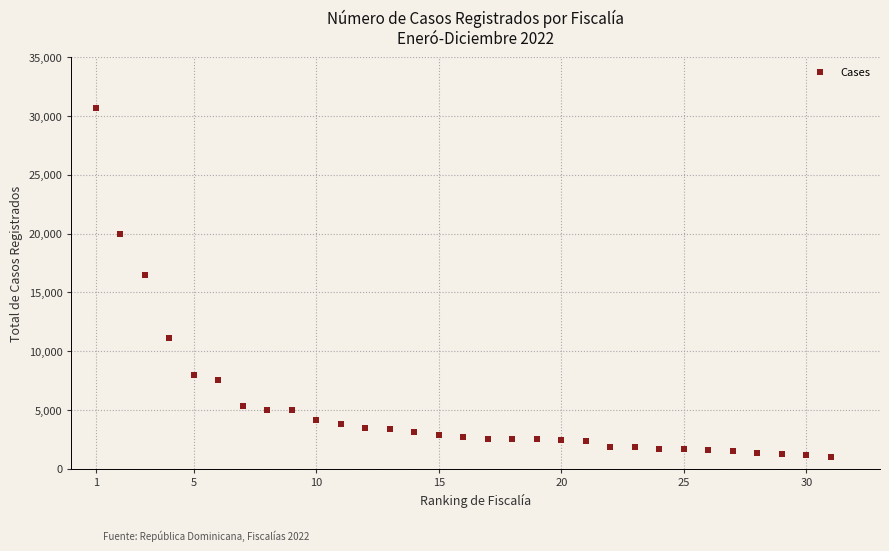

What is the range of X values (max minus min)?

30